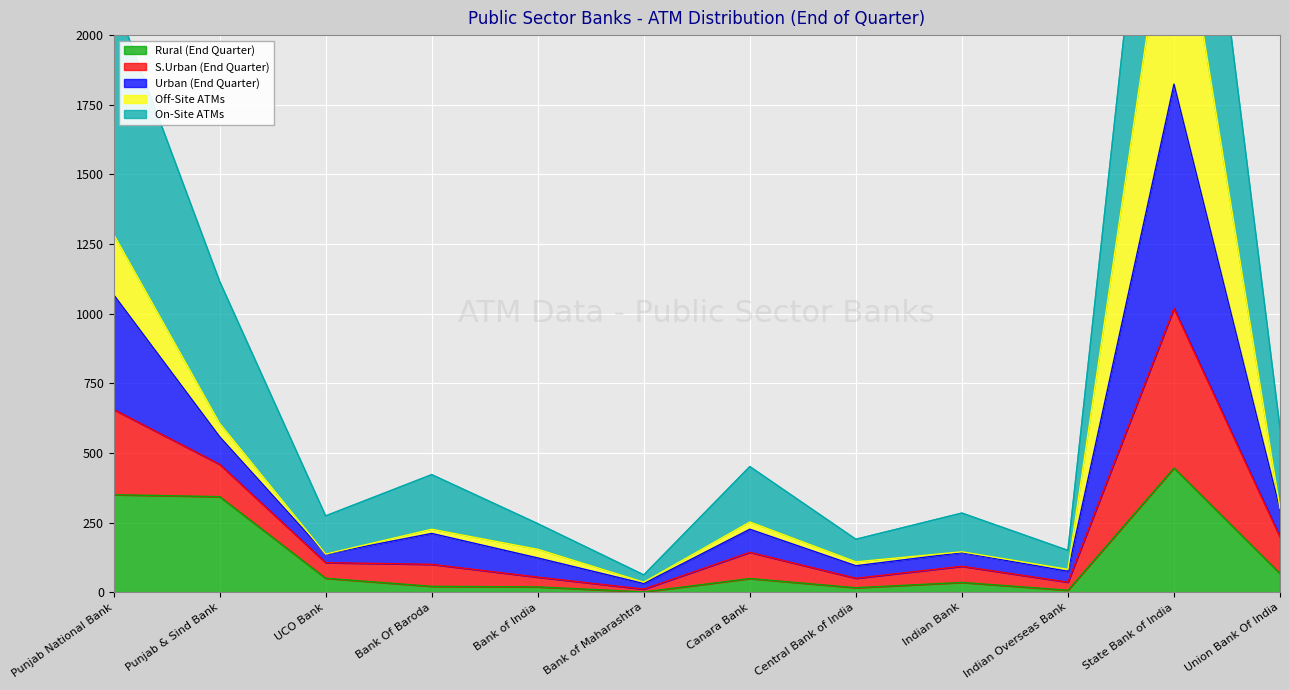

True or false: Rural (End Quarter) has a value of 49 at Canara Bank.

True